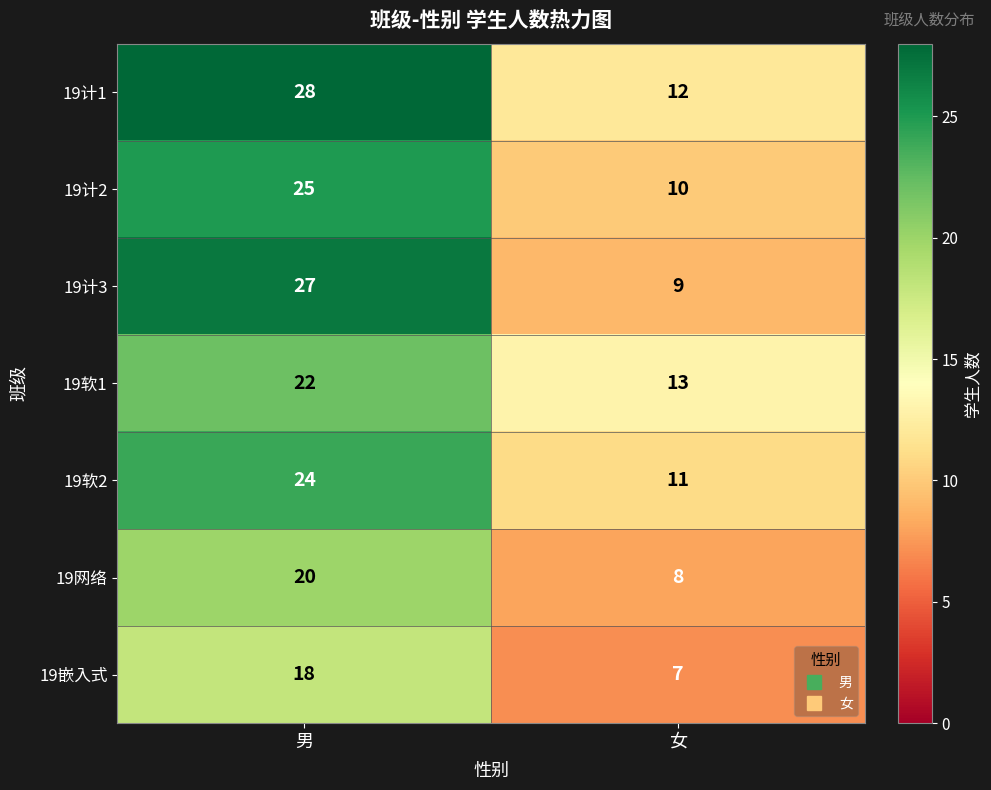

What is the difference between the highest and lowest values at 女?

6